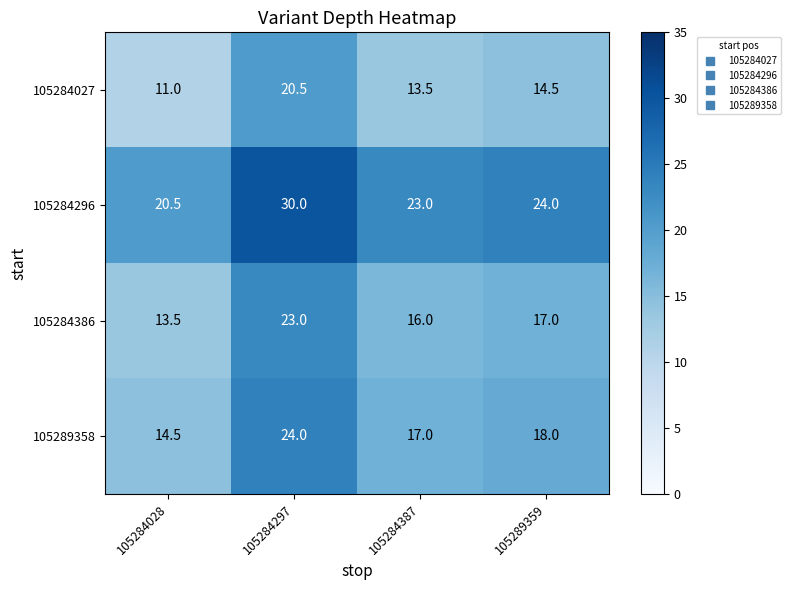

The value of 105284386 at 105284028 is 21.4. True or false?

False